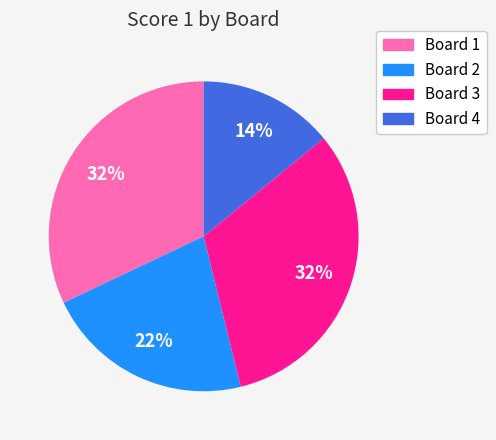

Which has a higher value, Board 4 or Board 3?

Board 3